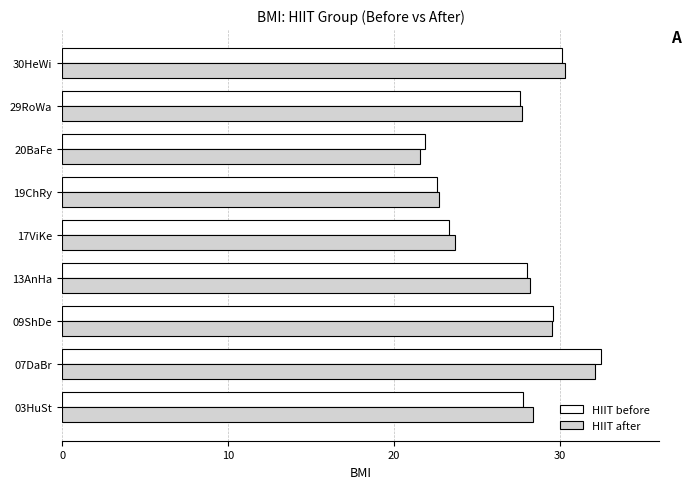

What is the average value of the HIIT before series?

27.0